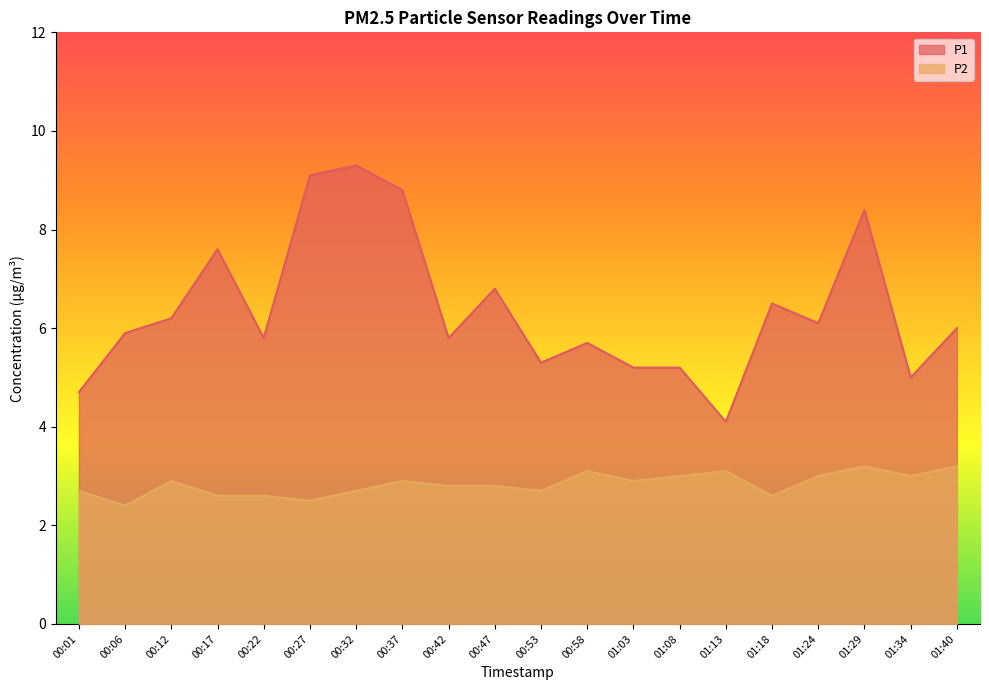

The P1 series shows 5.0 at 01:34. True or false?

True